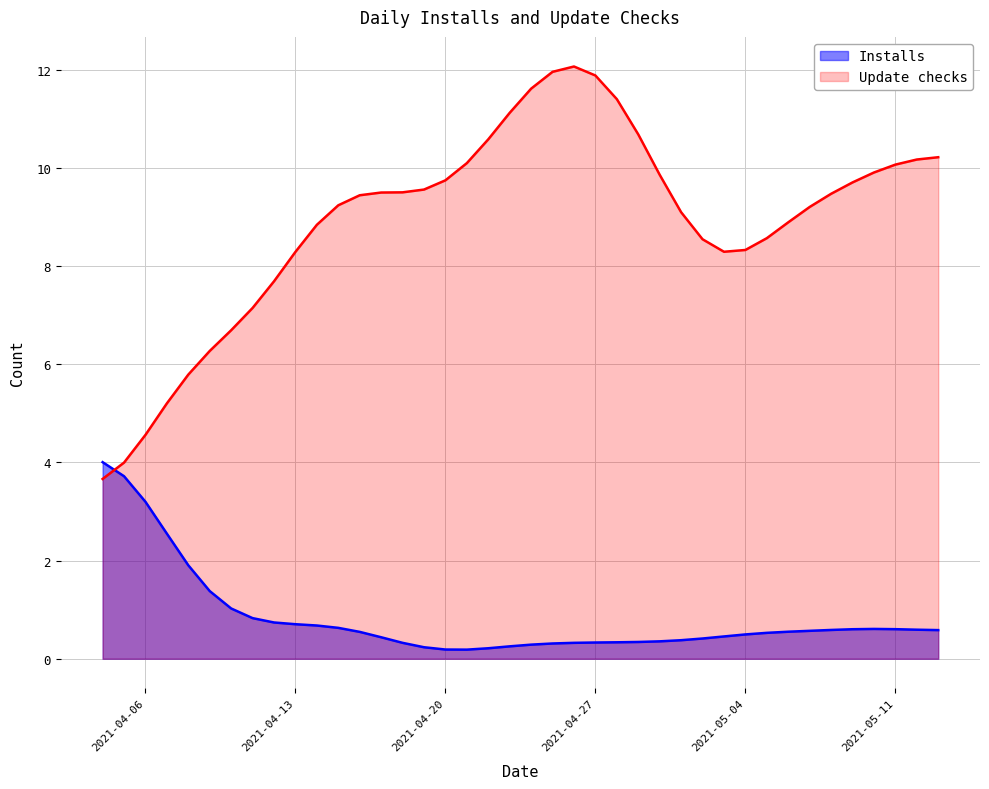

List the series in order of their peak value, highest first.

Update checks, Installs